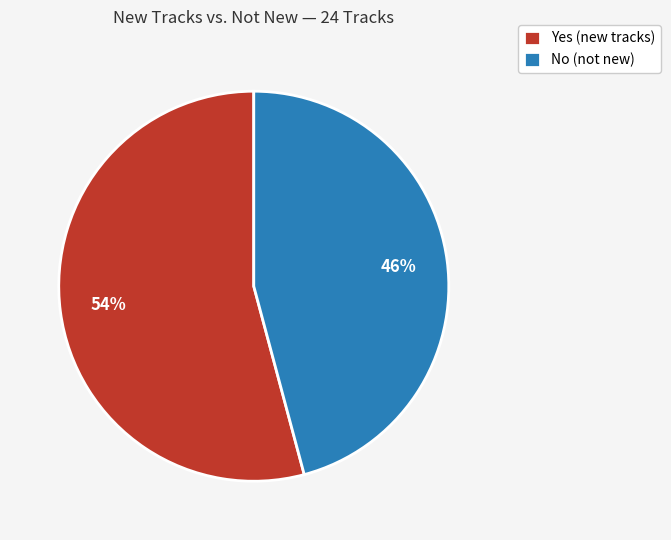

Is No the majority of the pie?

No